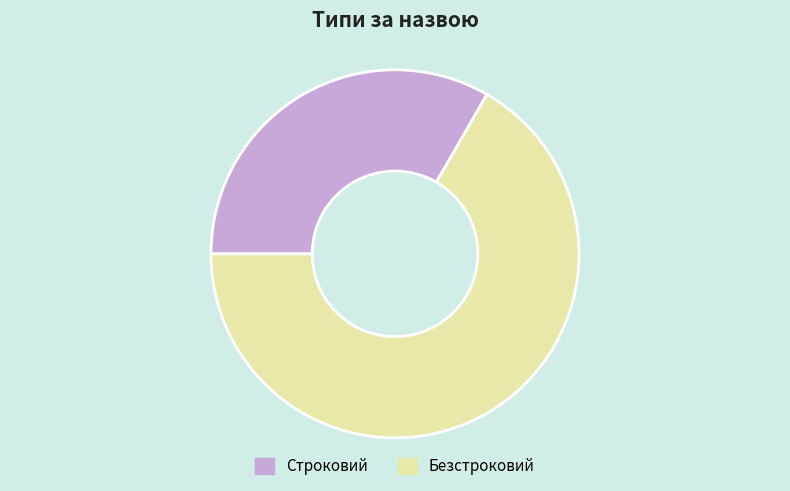

Between Безстроковий and Строковий, which is larger?

Безстроковий